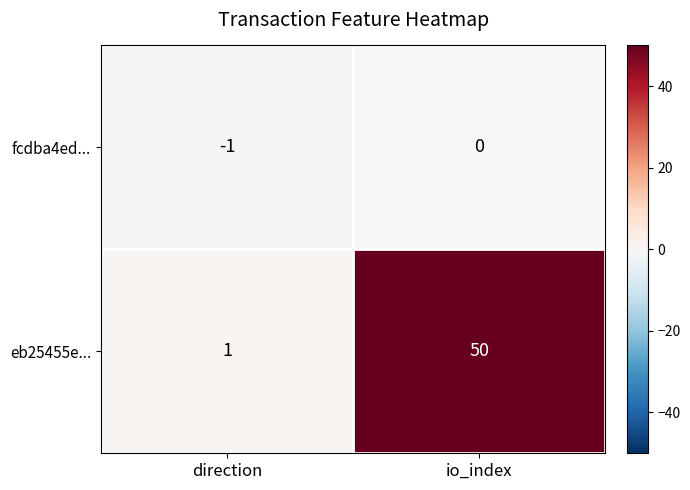

Reading left to right, what are all the values shown in this chart?

fcdba4ed...: direction=-1	io_index=0
eb25455e...: direction=1	io_index=50